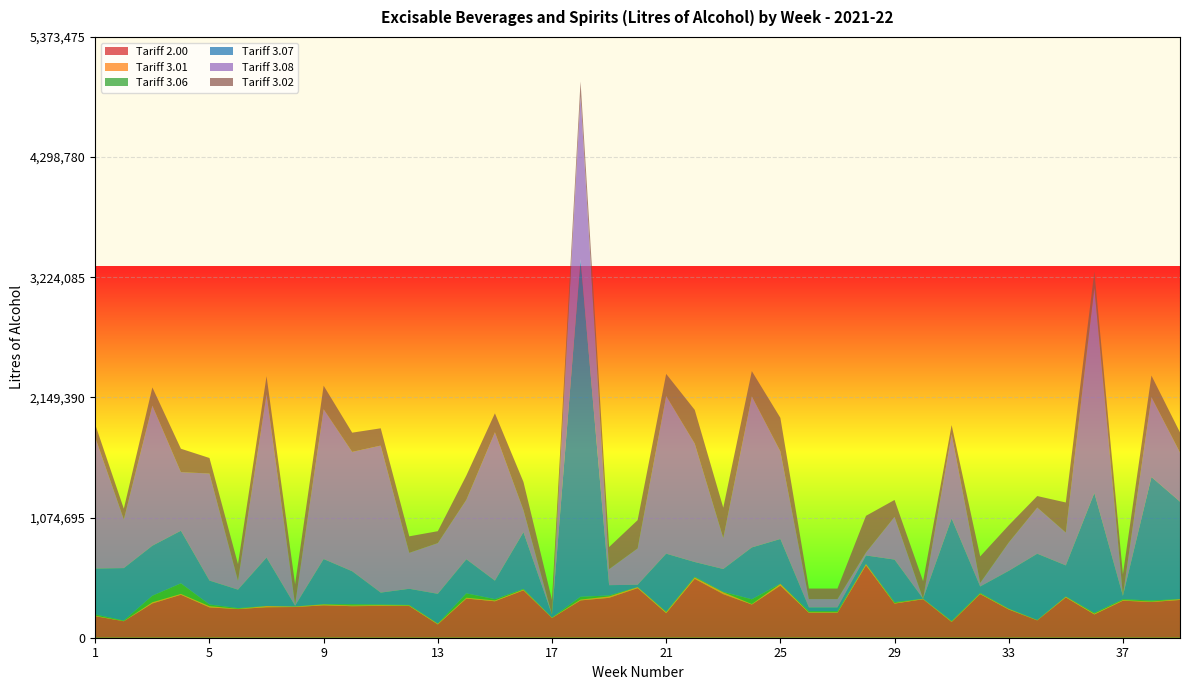

Reading left to right, transcribe all the data shown in this chart.

Tariff 2.00: 192540.0	147462.0	306275.0	384237.0	270997.0	256127.0	272548.0	274659.0	289644.0	281972.0	284816.0	283663.0	118419.0	350341.0	325904.0	423973.0	176160.0	333699.0	356703.0	443759.0	219142.0	526706.0	389660.0	296922.0	465796.0	222672.0	222672.0	647567.0	305477.0	344282.0	140718.0	390411.0	252297.0	154956.0	360428.0	207855.0	331153.0	319347.0	337832.0
Tariff 3.01: 4857.0	2447.0	11081.0	7620.0	11333.0	3019.0	10725.0	4665.0	7919.0	6973.0	6789.0	4946.0	7459.0	7674.0	7200.0	6750.0	4157.0	7597.0	12628.0	8937.0	10346.0	12530.0	16816.0	4596.0	15630.0	5458.0	5458.0	10647.0	4972.0	4173.0	5702.0	5079.0	6006.0	2947.0	6829.0	7840.0	6033.0	4315.0	7172.0
Tariff 3.06: 10897.0	3832.0	57904.0	94285.0	14707.0	5684.0	300.0	213.0	2352.0	10811.0	4863.0	4489.0	260.0	38508.0	11871.0	5474.0	385.0	24880.0	8546.0	160.0	3643.0	5456.0	3484.0	42226.0	1161.0	9525.0	9525.0	1161.0	7790.0	142.0	2962.0	5334.0	1200.0	511.0	1084.0	7002.0	7018.0	9346.0	632.0
Tariff 3.07: 410886.0	469051.0	447645.0	470963.0	214198.0	165120.0	433317.0	6922.0	404008.0	294754.0	106916.0	144572.0	266247.0	305364.0	165397.0	507894.0	24905.0	3019333.0	92295.0	20911.0	518793.0	132468.0	204539.0	463856.0	400650.0	33695.5	33695.5	76503.0	380626.0	415.0	917435.0	57432.0	338586.0	593119.0	278543.0	1072026.0	29939.0	1104340.0	871251.0
Tariff 3.08: 1171844.0	435492.0	1252858.0	524138.0	957331.0	79964.0	1459365.0	11876.0	1339856.0	1067749.0	1315297.0	321691.0	453944.0	532416.0	1327848.0	198204.0	0.0	1457939.0	143016.0	325396.0	1409820.0	1059671.0	278216.0	1350861.0	783872.0	74247.0	74247.0	27186.0	381841.0	120.0	754091.0	32117.0	253686.0	413167.0	293971.0	1834762.0	6962.0	714095.0	439971.0
Tariff 3.02: 115113.0	95504.0	163040.0	209084.0	138967.0	148372.0	162960.0	179514.0	210507.0	171802.0	154467.0	147528.0	106500.0	216828.0	168978.0	251014.0	131887.0	131992.0	197665.0	252474.0	198129.0	301173.0	269975.0	226197.0	299746.0	94091.0	94091.0	327180.0	151553.0	156292.0	81042.0	236602.0	153348.0	102416.0	268742.0	144736.0	185787.0	193168.0	179353.0